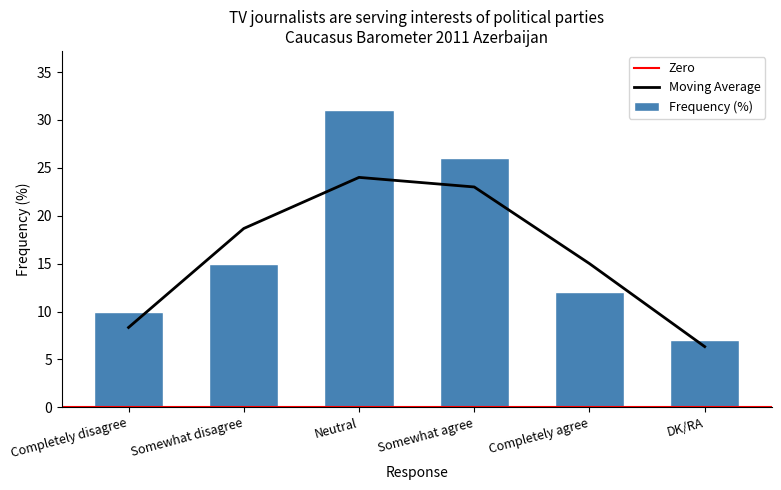

Reading right to left, transcribe all the data shown in this chart.

DK/RA=7	Completely agree=12	Somewhat agree=26	Neutral=31	Somewhat disagree=15	Completely disagree=10